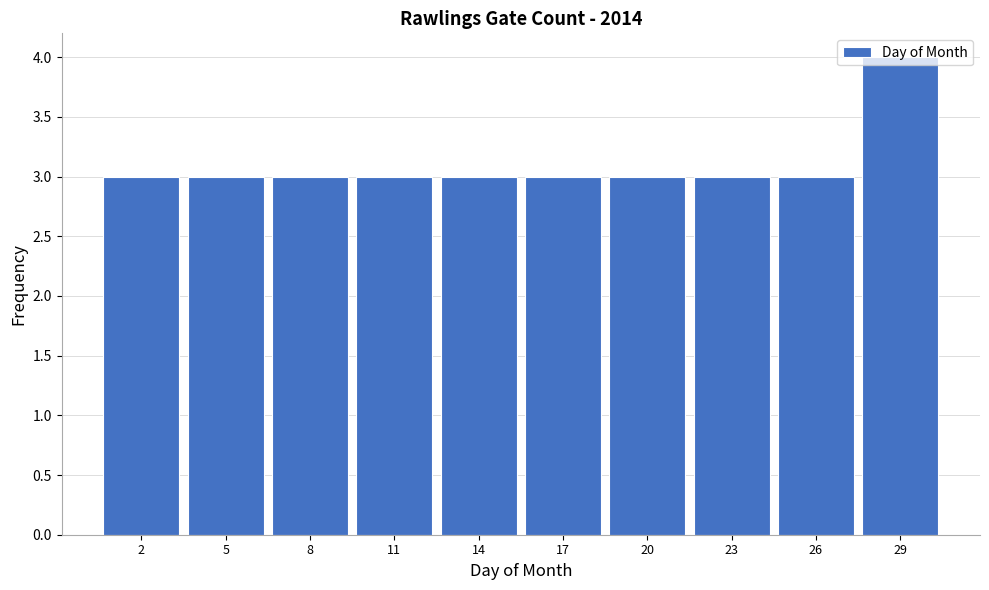

Which category has the highest value across all series?

29